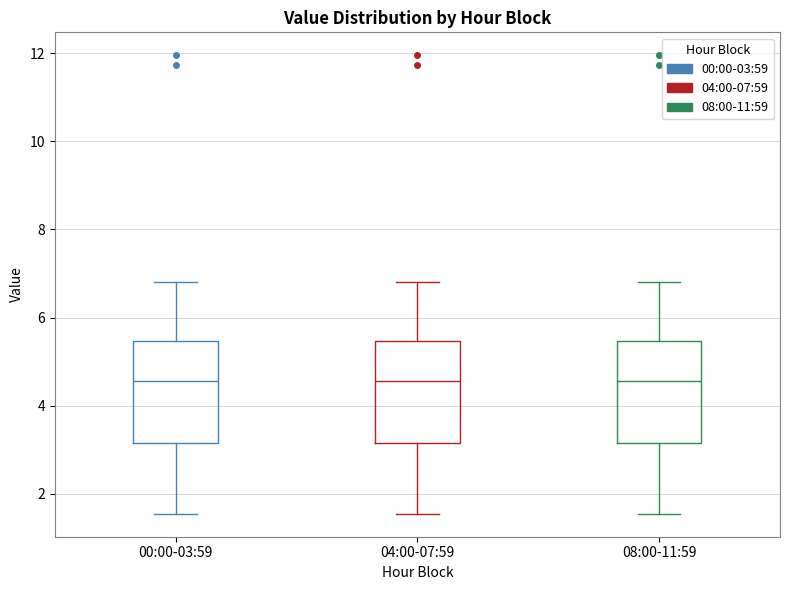

Reading left to right, read every box against the y-axis: the position of its median line, the range the box covers, and the ends of its whiskers. The values are not printed on the chart, so give them approximately, as read against the axis.

00:00-03:59: median 4.6, box 3.2 to 5.4, whiskers 1.6 to 6.8
04:00-07:59: median 4.6, box 3.2 to 5.4, whiskers 1.6 to 6.8
08:00-11:59: median 4.6, box 3.2 to 5.4, whiskers 1.6 to 6.8